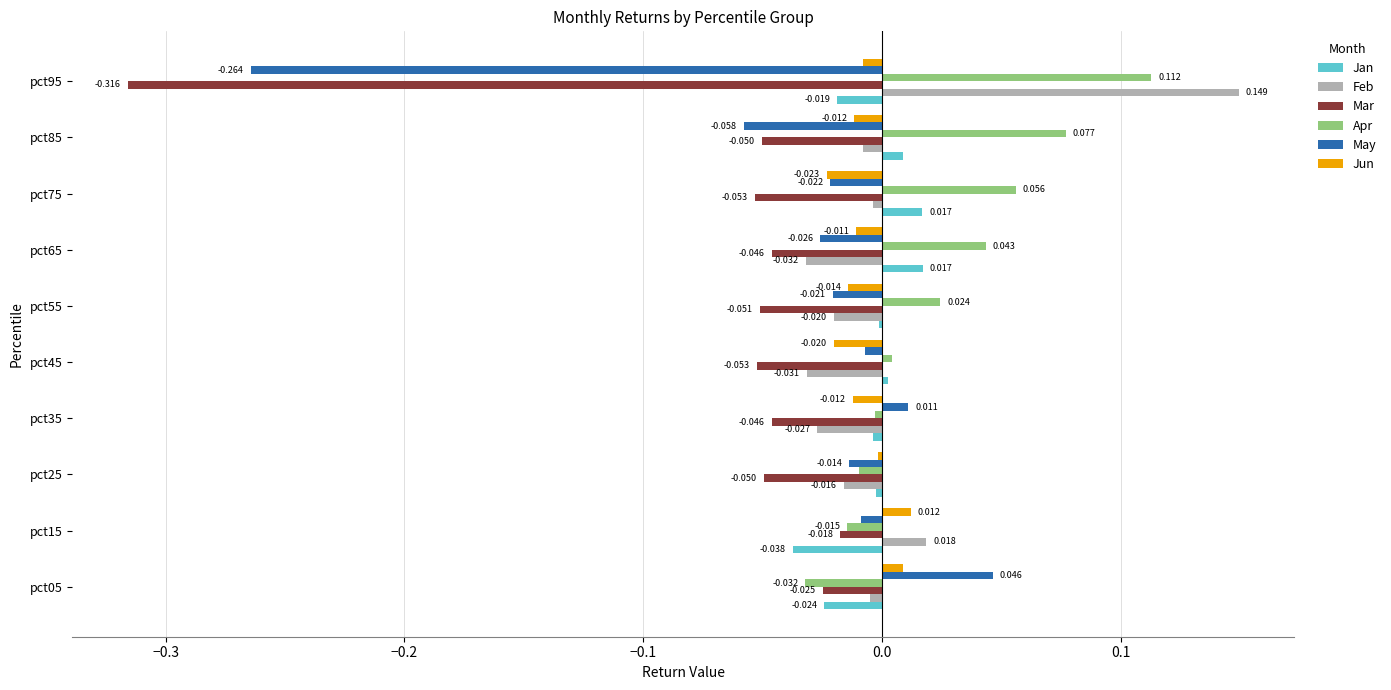

At which category is the sum across all series the highest?

pct75